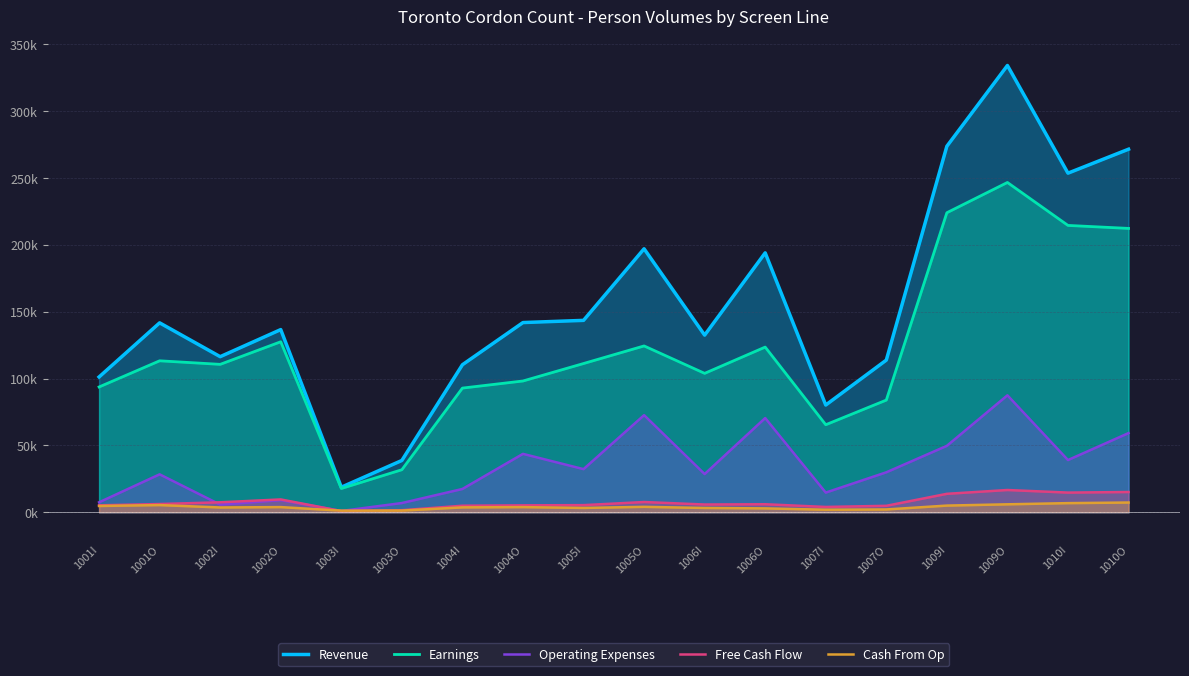

Is the value of Operating Expenses at 1006O greater than the value of Cash From Op at 1004I?

Yes